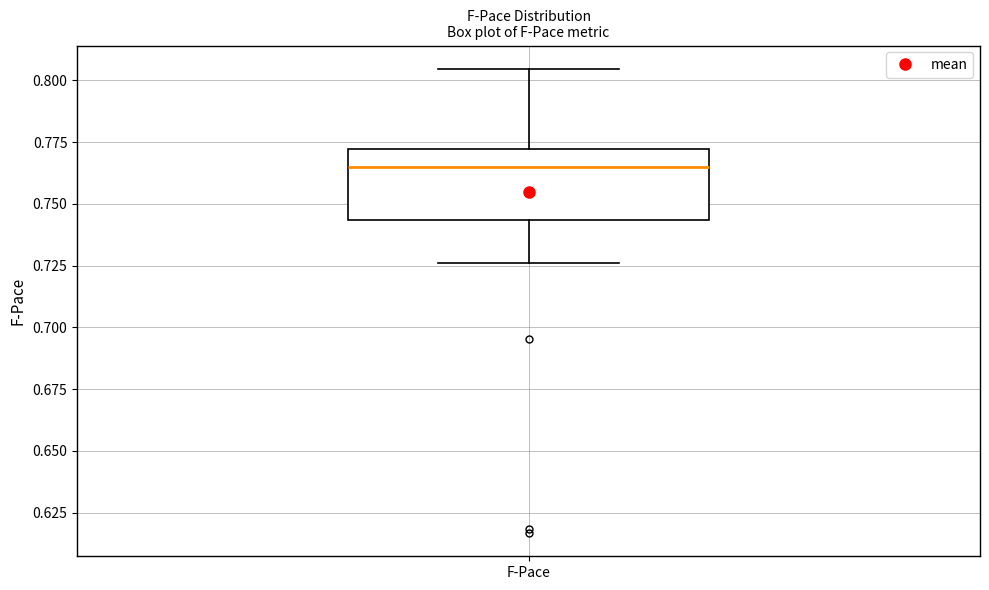

Where does the lower whisker of the box for F-Pace end on the y-axis? The values are not printed on the chart, so give them approximately, as read against the axis.

0.725